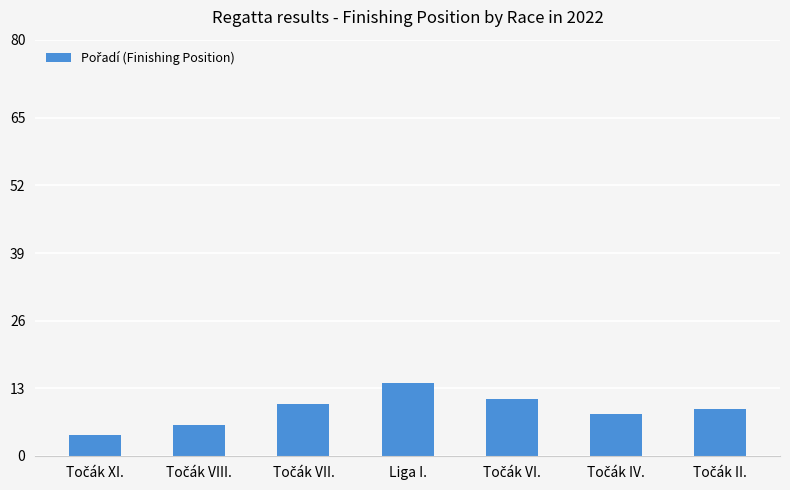

At which category does the chart reach its peak across all series?

Liga I.